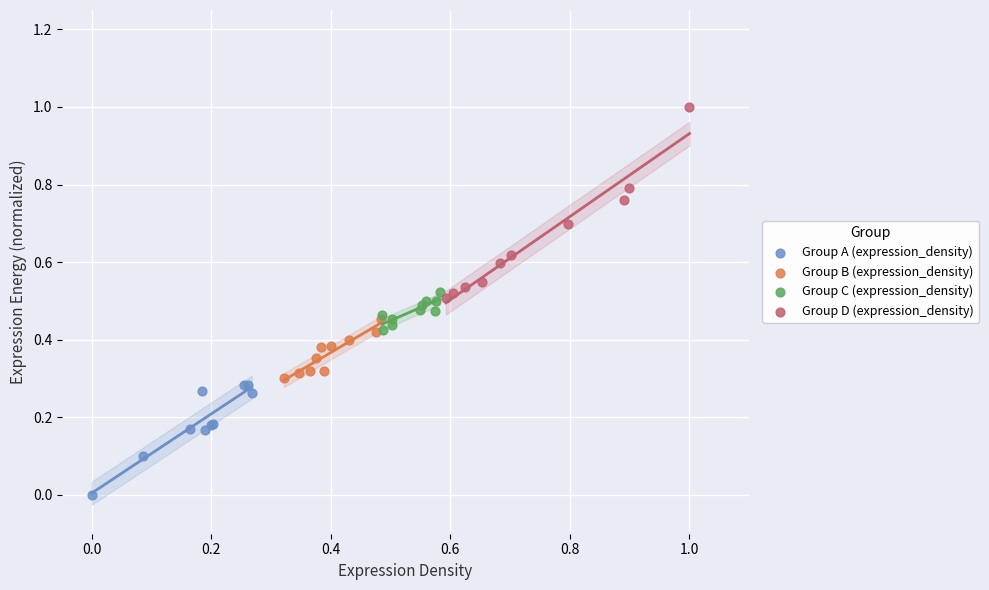

Which series reaches the maximum Y coordinate?

Group D (expression_density)